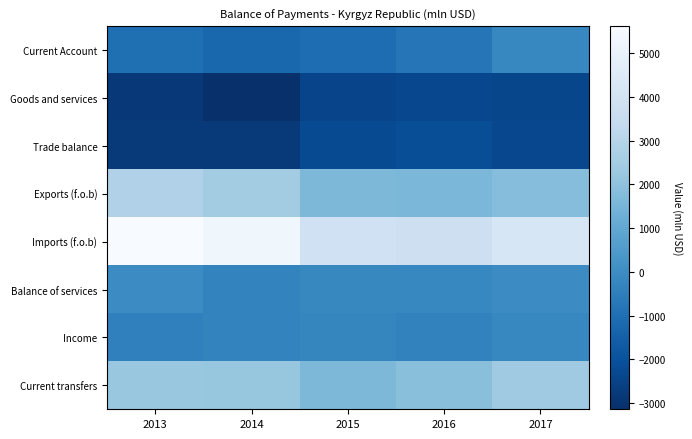

Rank the series by their maximum value, from highest to lowest.

Imports (f.o.b), Exports (f.o.b), Current transfers, Balance of services, Income, Current Account, Trade balance, Goods and services